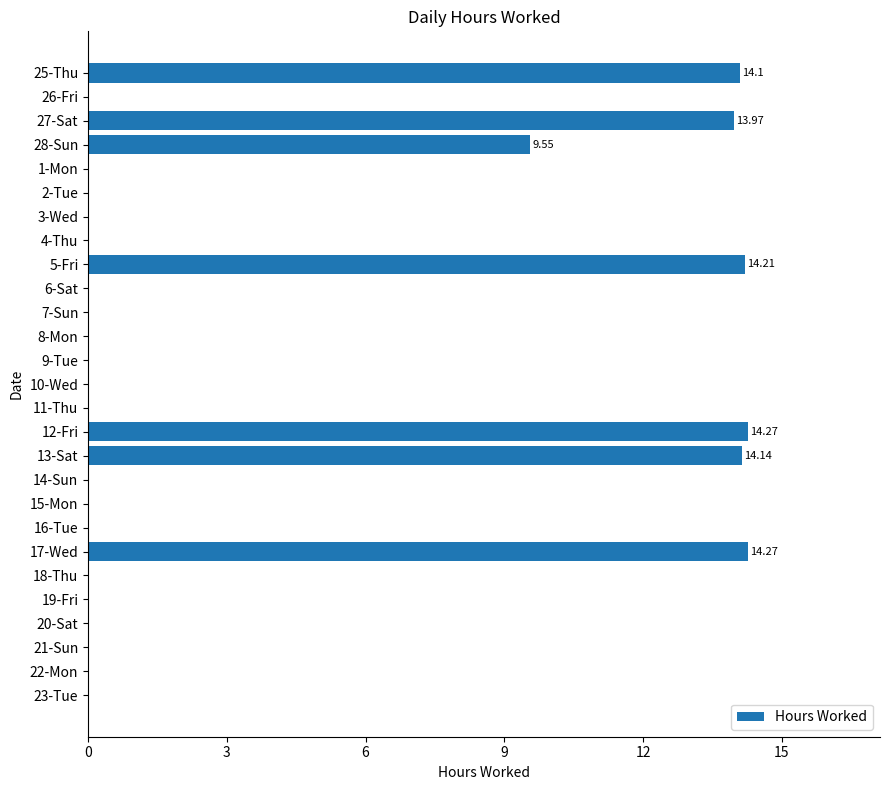

What is the change in value from 13-Sat to 20-Sat?

-14.1